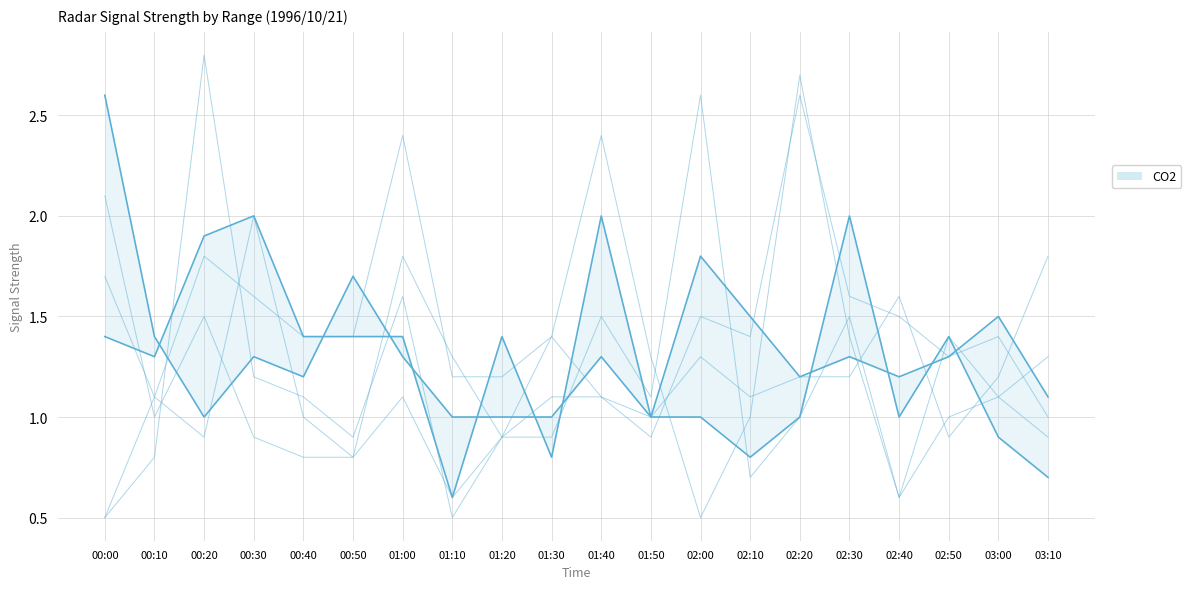

Where does the 1.000 series first go above 1?

00:00